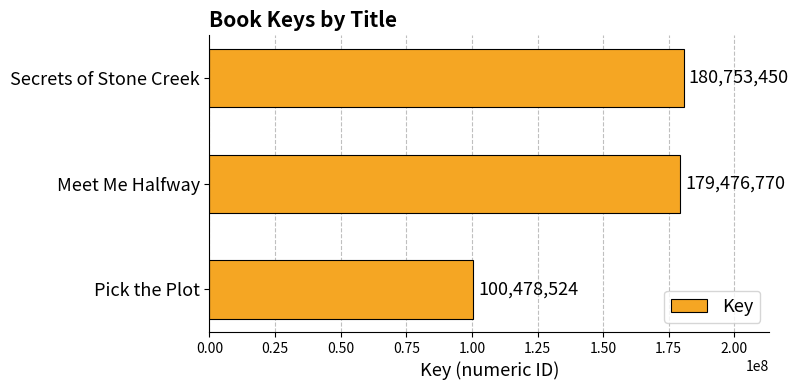

Are the bars grouped side by side (vs. stacked)?

No